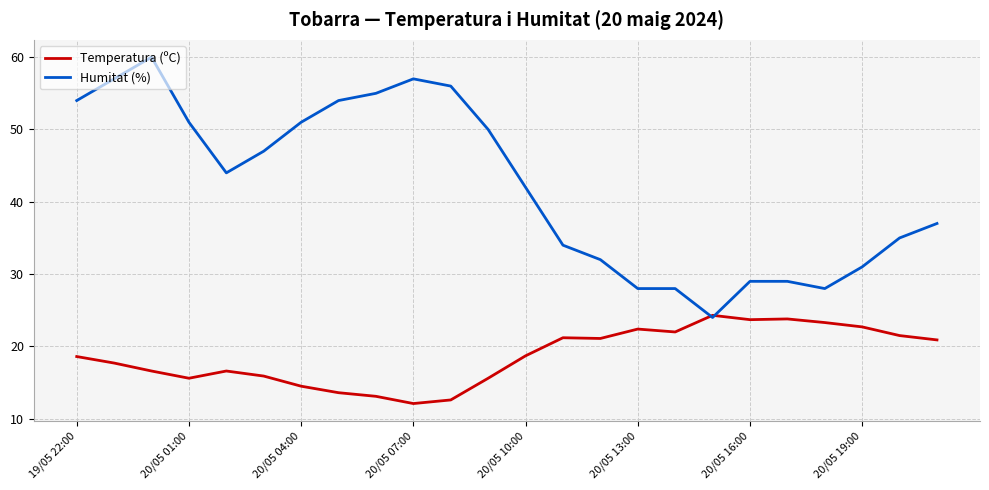

How many lines are shown in the chart?

2